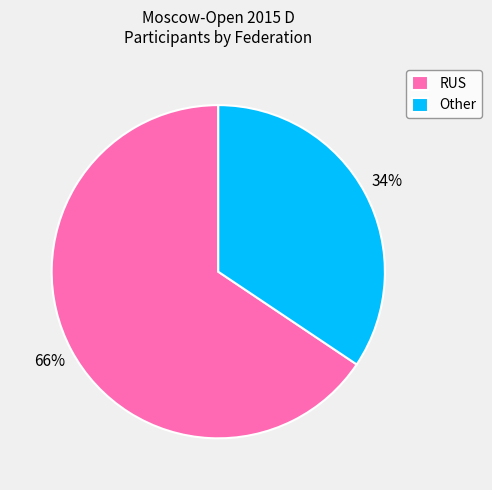

To the nearest percent, what portion does Other represent?

34%